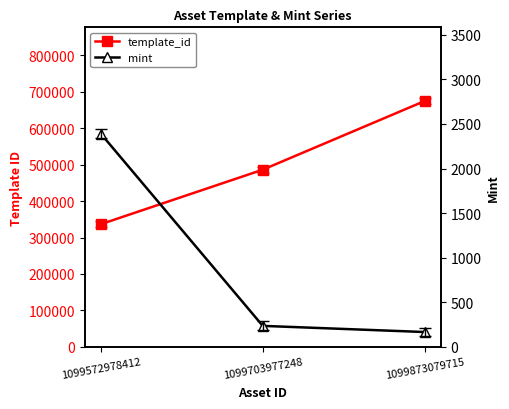

Is this an area chart (filled region under the line)?

No